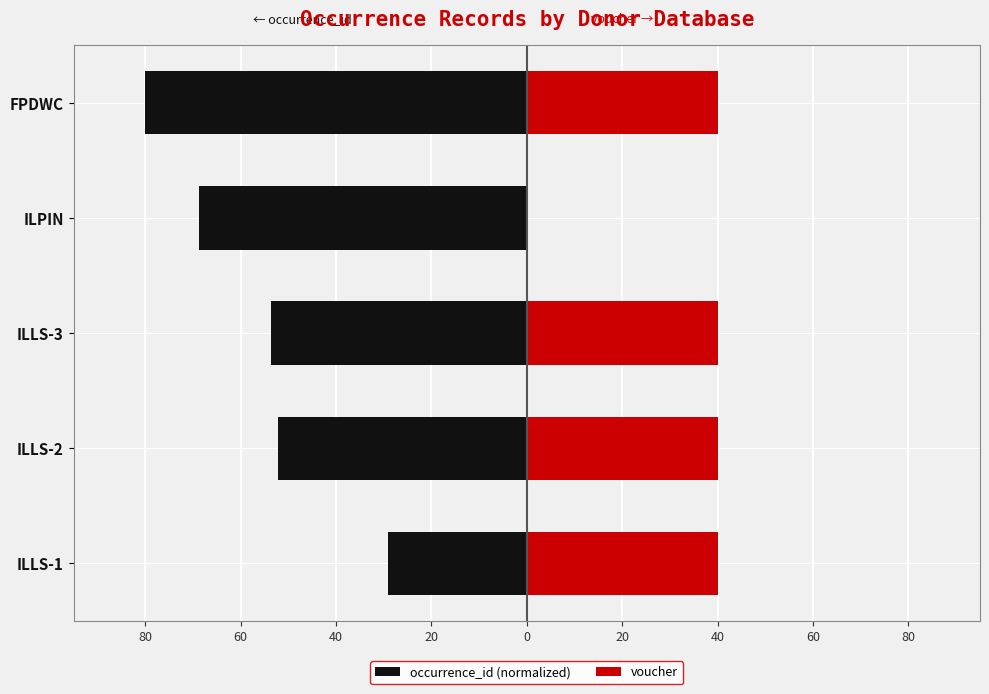

The occurrence_id (normalized) series shows -48.3 at ILLS-1. True or false?

False